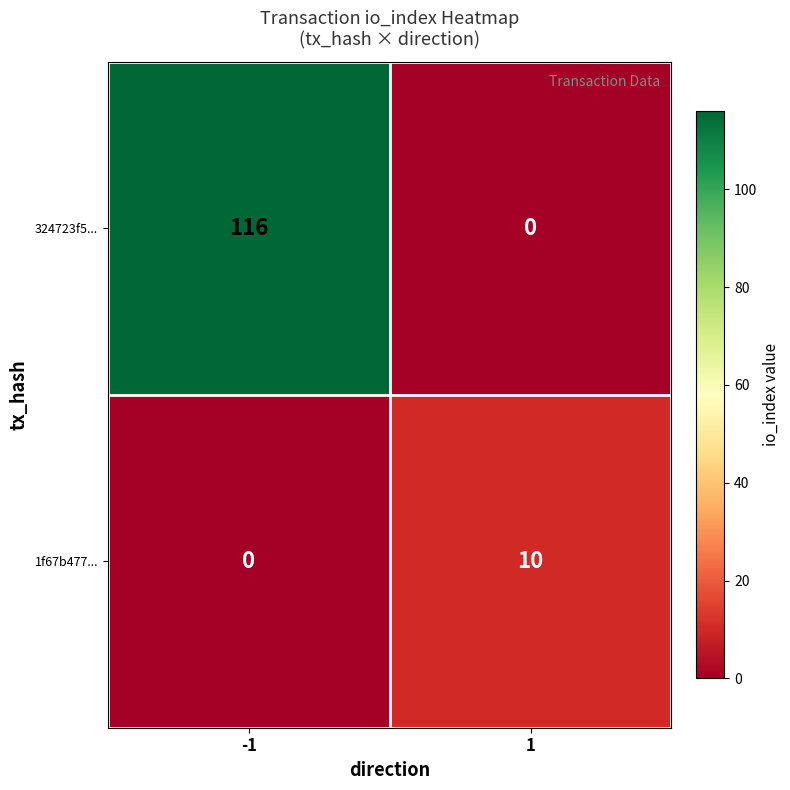

Which series has the largest total across all categories?

324723f5...